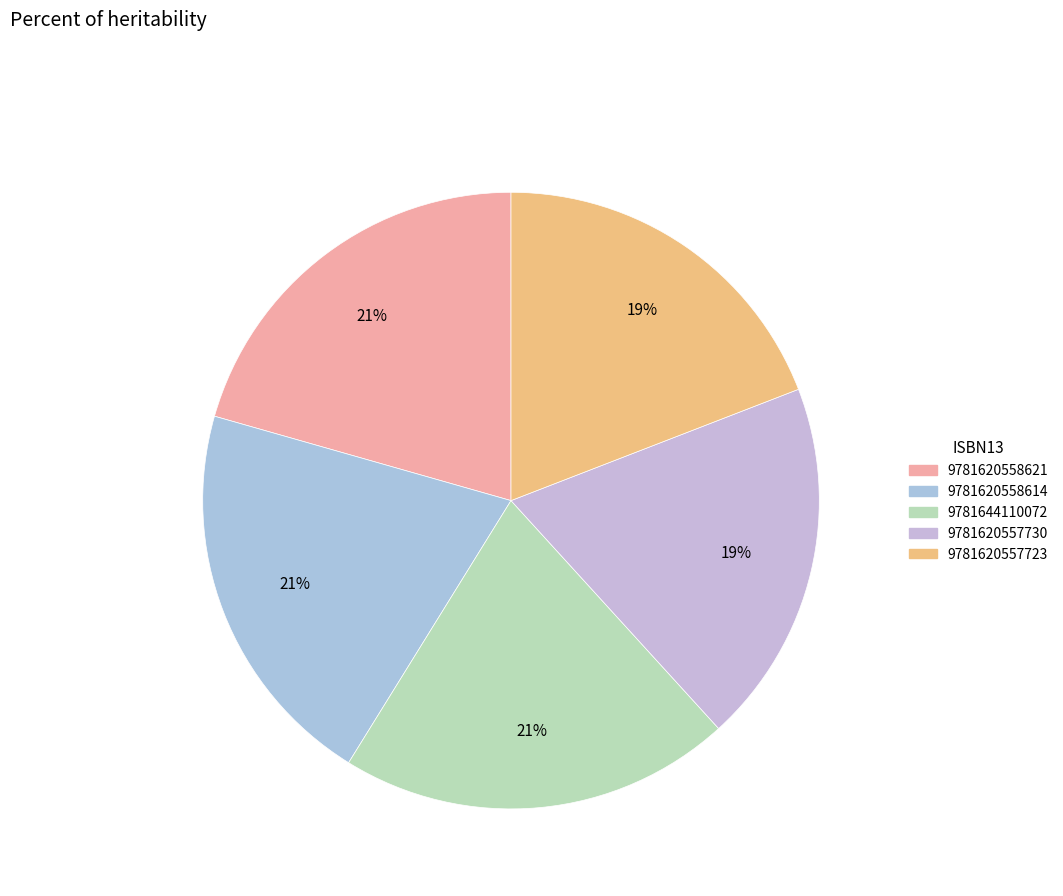

Is the sum of 9781620558621 and 9781620557723 greater than half?

No